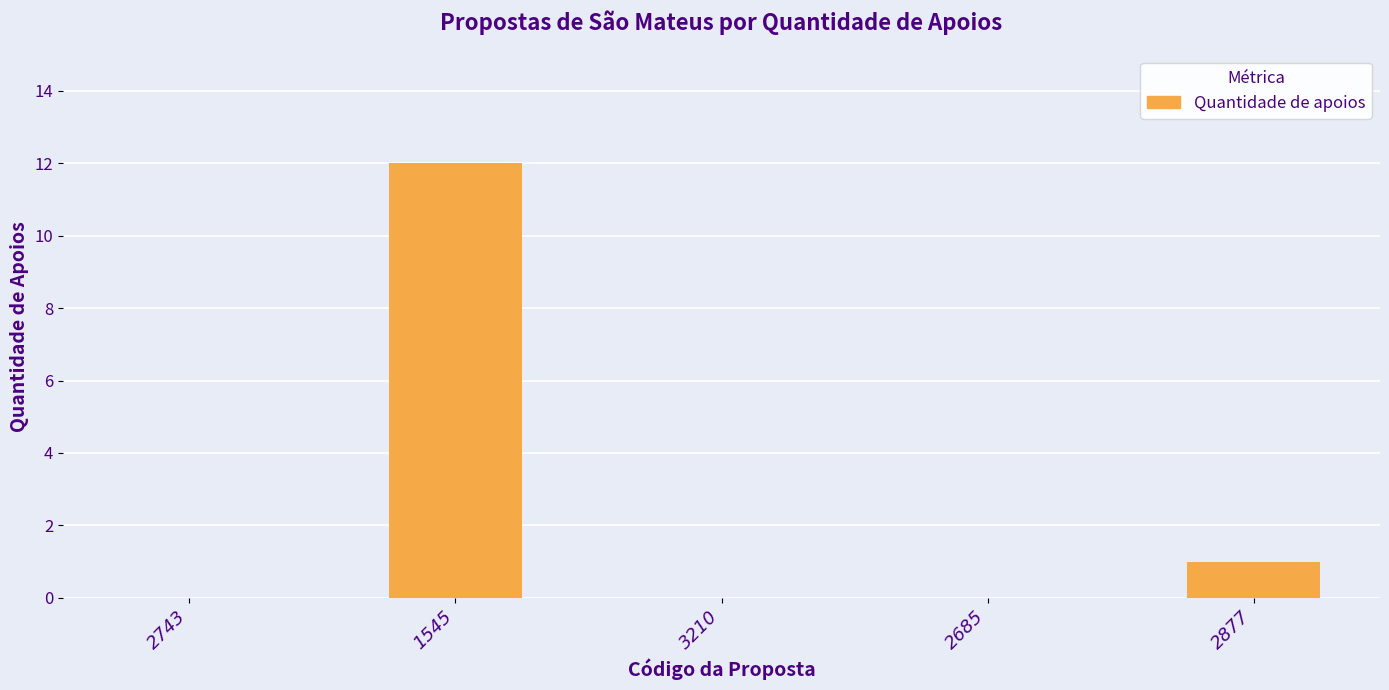

Which label corresponds to the largest value in the chart?

1545